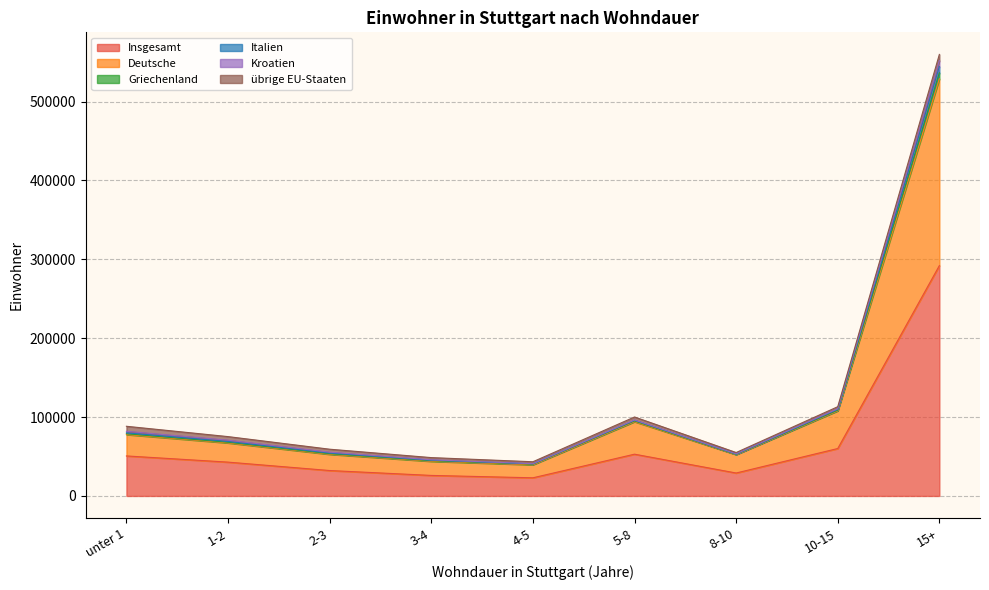

What is the value of the Deutsche point at the 5th from the left?

39544